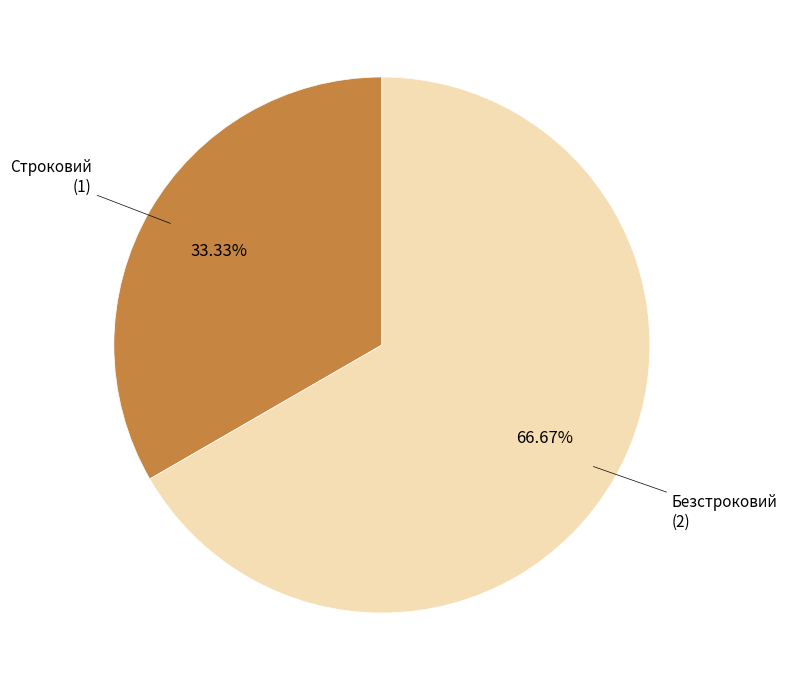

Is there a majority slice in this chart?

Yes